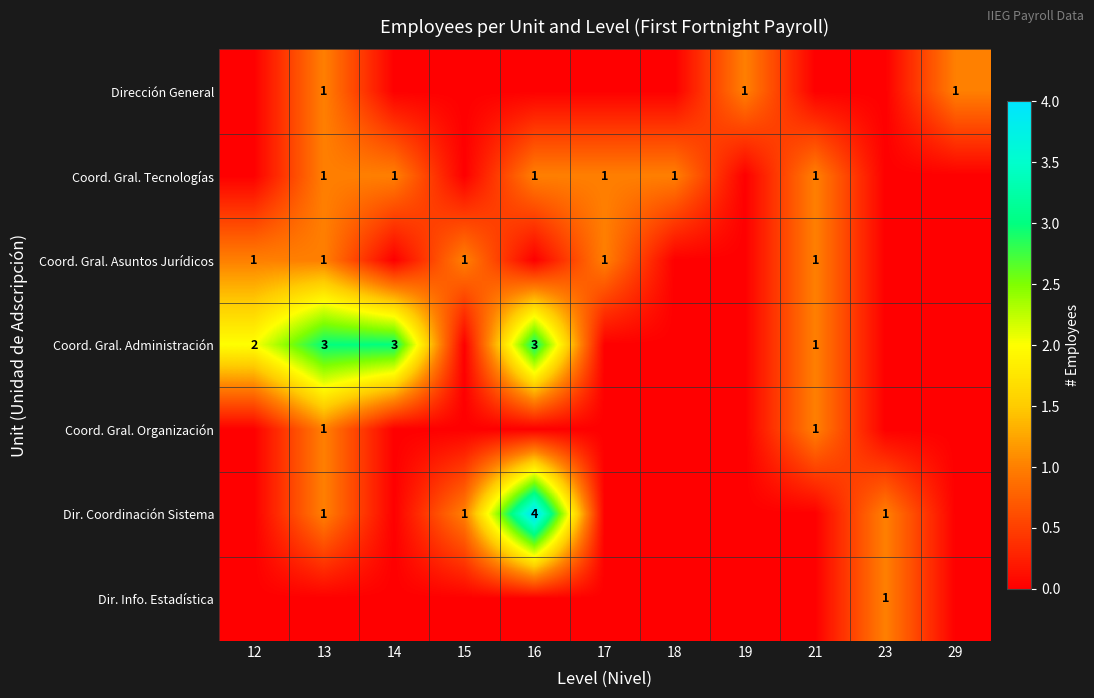

True or false: Dir. Coordinación Sistema has a value of 1 at 23.

True